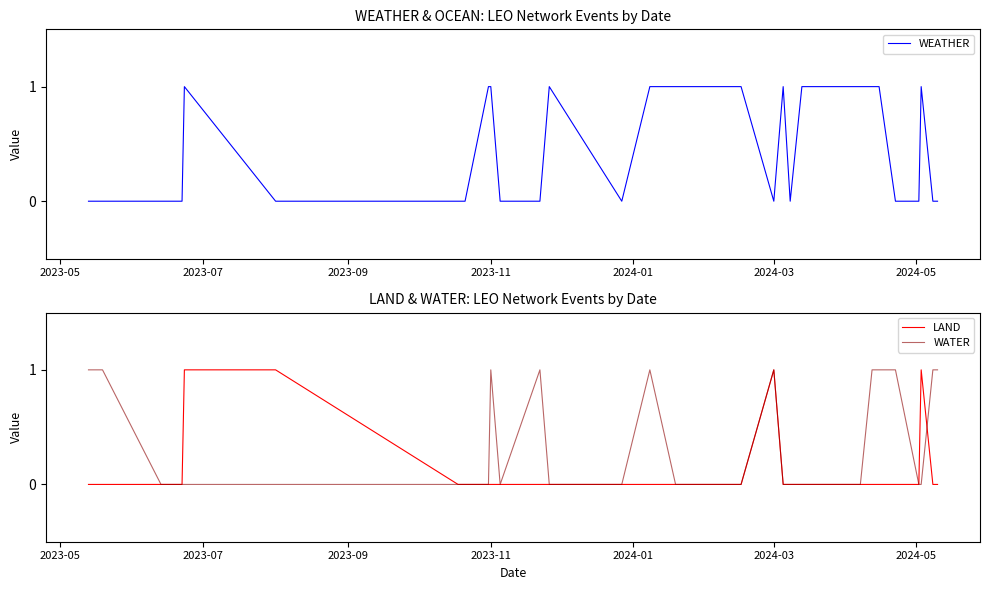

What is the highest value of the LAND series?

1